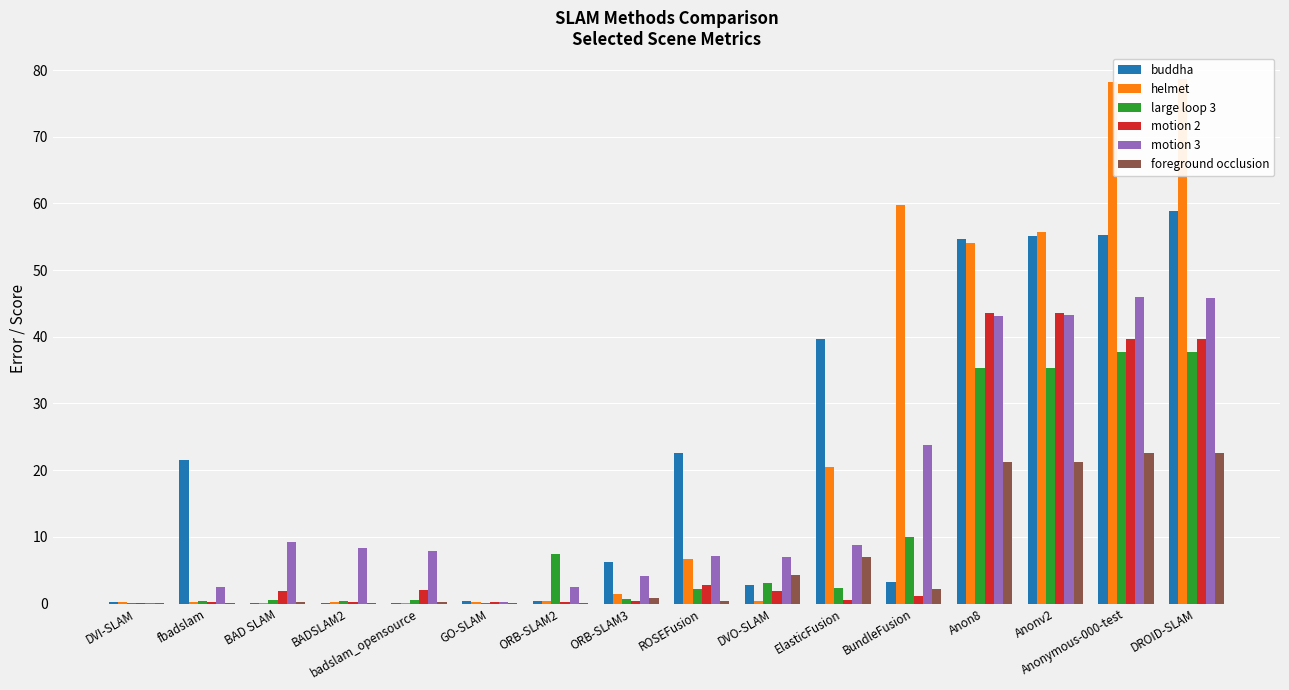

How many data points does each series have?

16